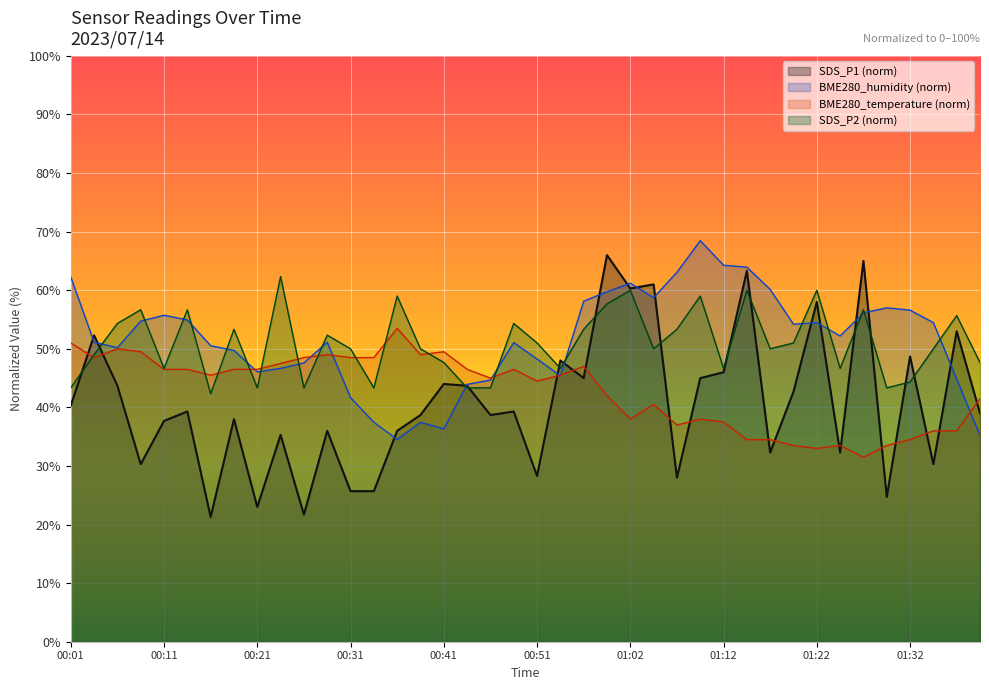

Rank the categories by BME280_humidity value from lowest to highest.

00:36, 01:39, 00:41, 00:33, 00:38, 00:31, 00:43, 00:46, 01:37, 00:53, 00:21, 00:23, 00:26, 00:51, 00:18, 00:06, 00:16, 00:48, 00:03, 00:28, 01:24, 01:19, 01:22, 01:34, 00:08, 00:13, 00:11, 01:27, 01:32, 01:29, 00:56, 01:04, 00:59, 01:17, 01:02, 00:01, 01:07, 01:14, 01:12, 01:09